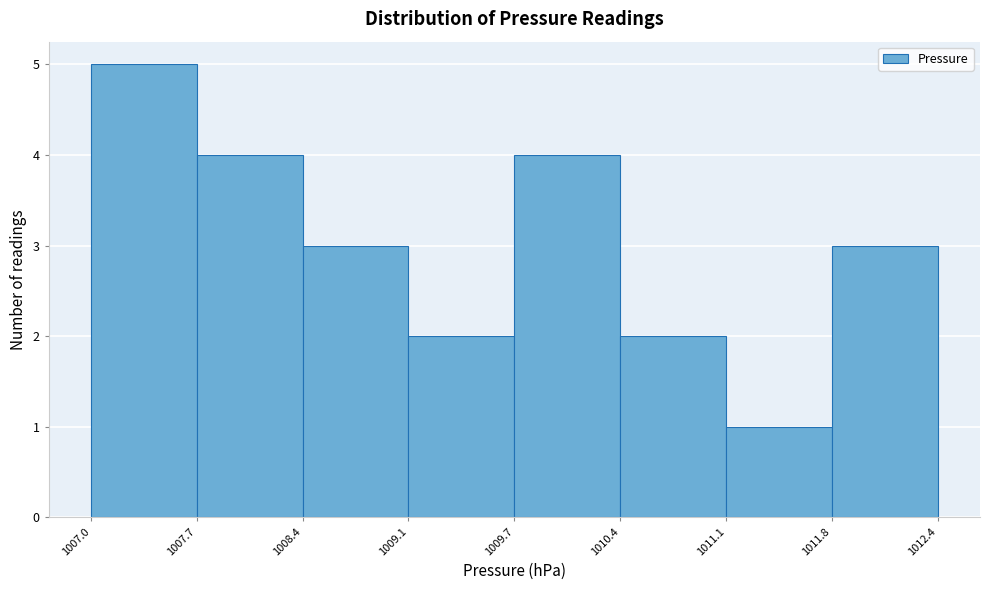

Which range on the x-axis has the tallest bar?

1007.0 to 1007.7